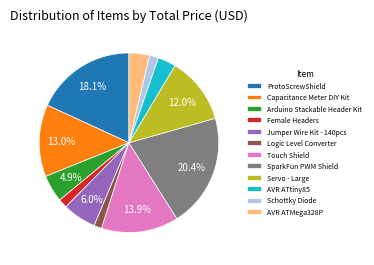

What portion of the pie excludes SparkFun PWM Shield?

79.6%